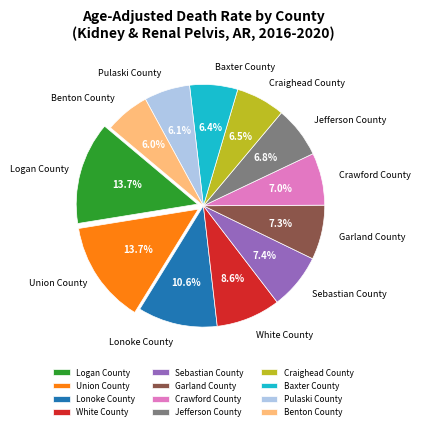

How many segments does this pie chart have?

12